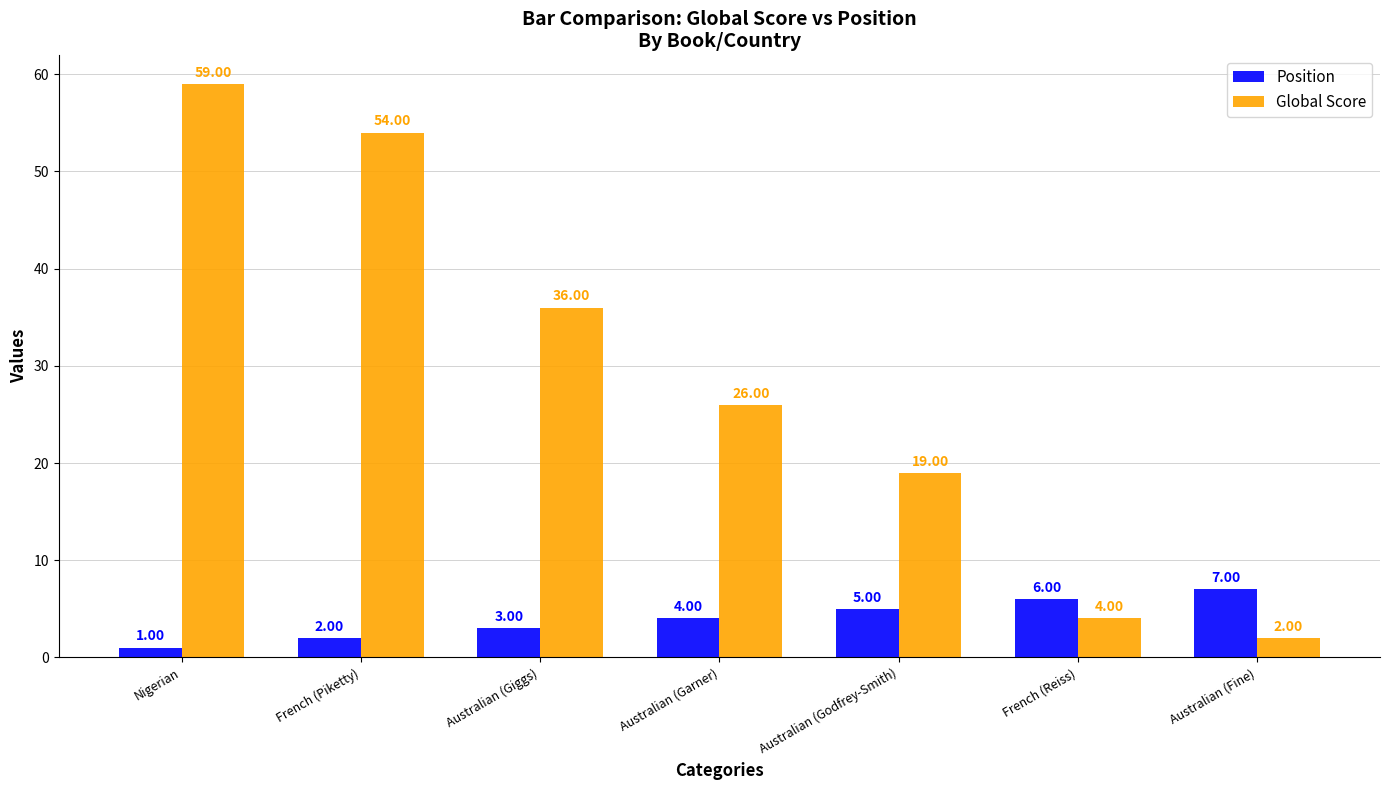

Reading left to right, list all the values displayed in this chart.

Position: Nigerian=1	French (Piketty)=2	Australian (Giggs)=3	Australian (Garner)=4	Australian (Godfrey-Smith)=5	French (Reiss)=6	Australian (Fine)=7
Global Score: Nigerian=59	French (Piketty)=54	Australian (Giggs)=36	Australian (Garner)=26	Australian (Godfrey-Smith)=19	French (Reiss)=4	Australian (Fine)=2